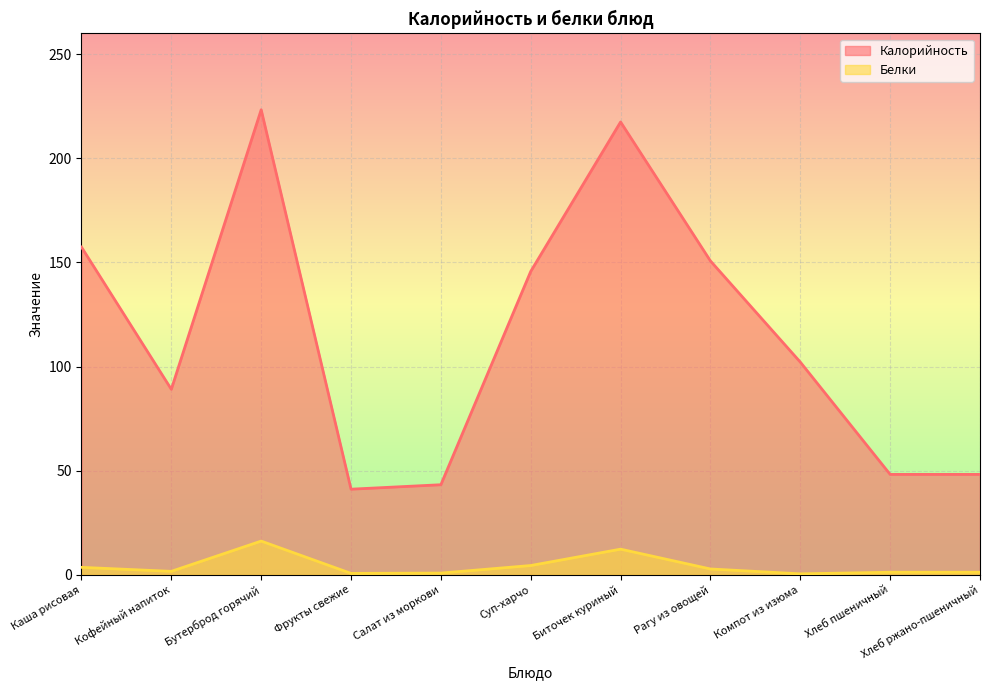

What is the approximate value of Белки at Салат из моркови?

0.8